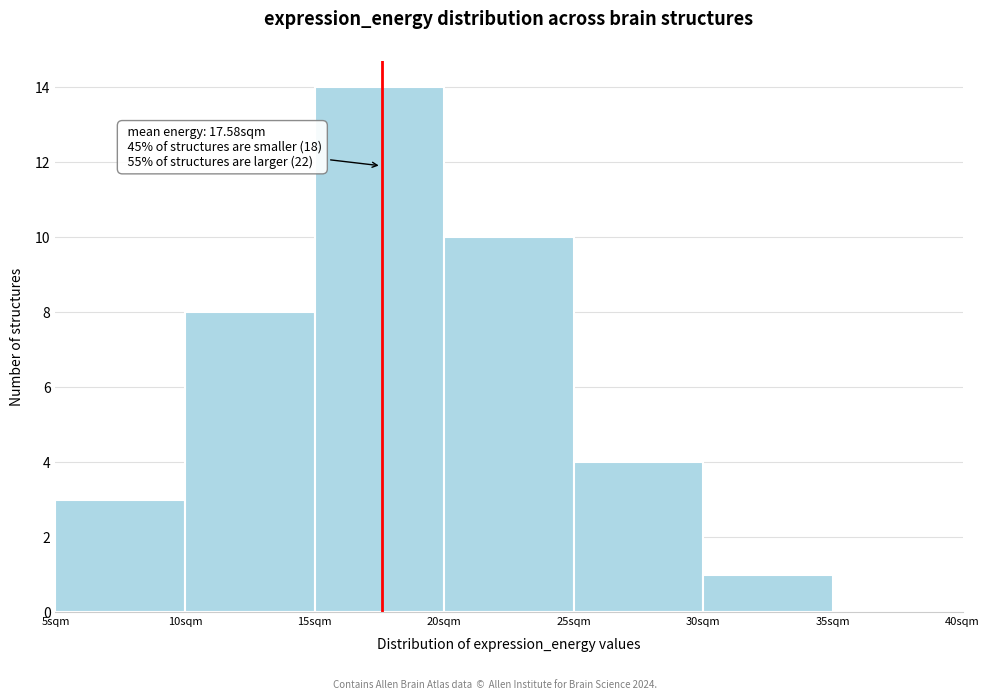

Over which range of the x-axis is the bar tallest?

15 to 20